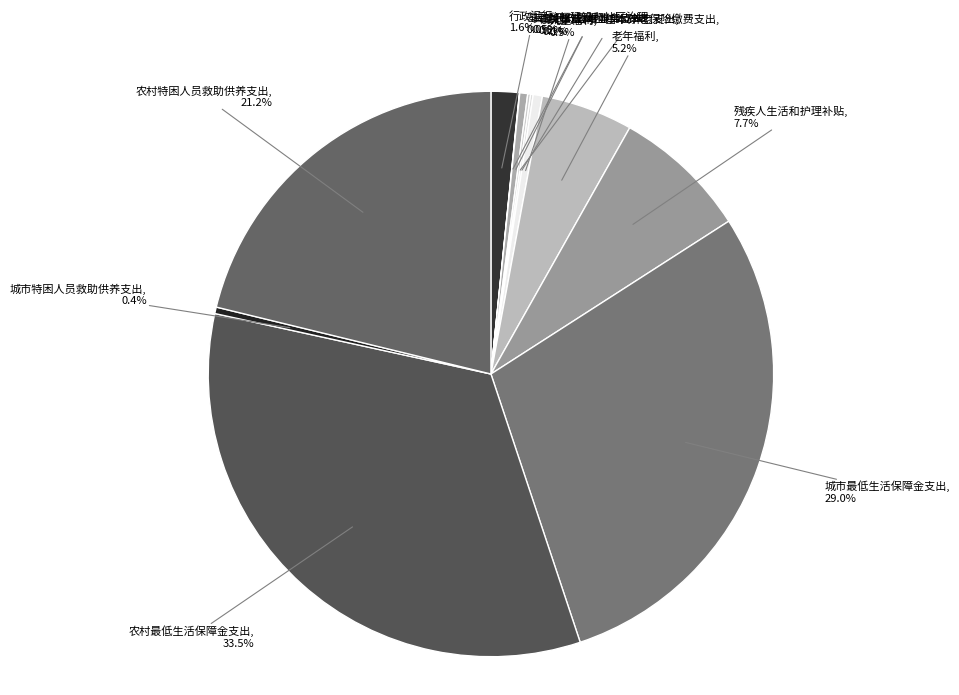

Combined, do 儿童福利 and 行政运行 account for over 50%?

No